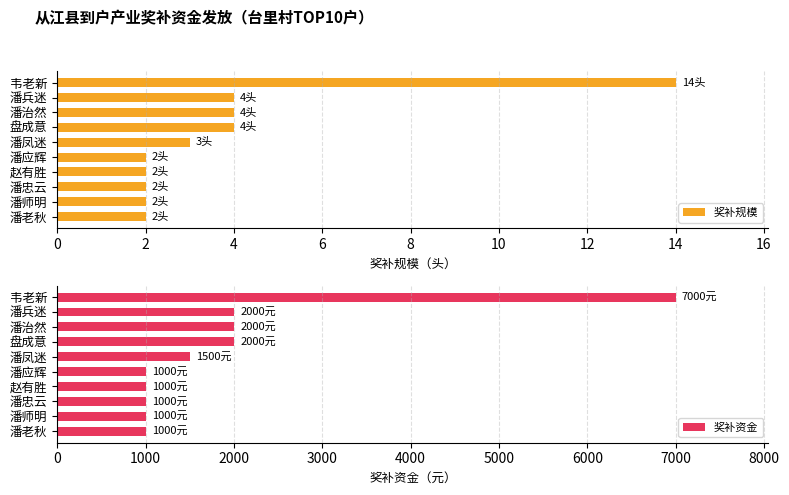

How many series are shown in this chart?

2